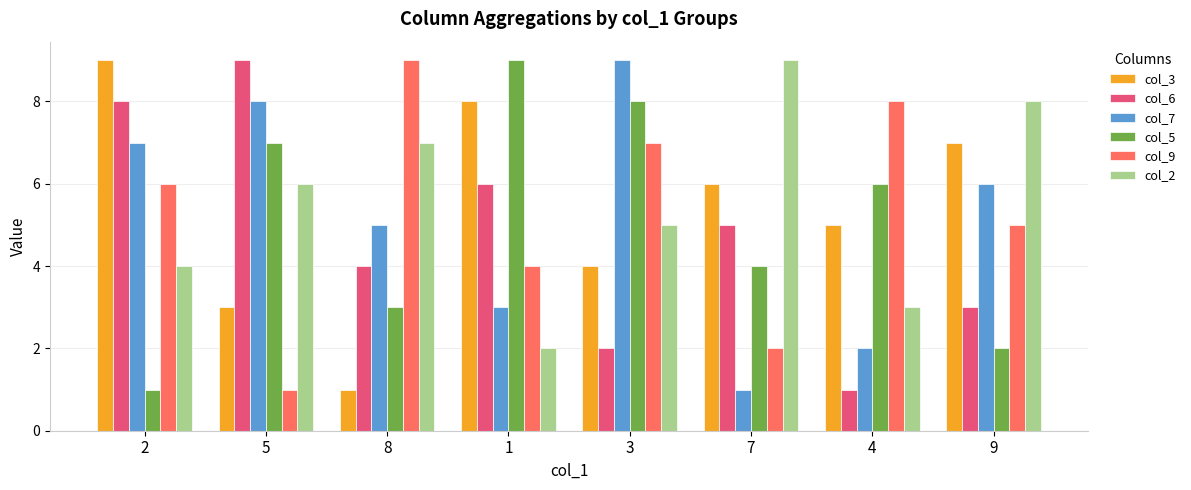

Reading right to left, what are all the values shown in this chart?

col_3: 9=7	4=5	7=6	3=4	1=8	8=1	5=3	2=9
col_6: 9=3	4=1	7=5	3=2	1=6	8=4	5=9	2=8
col_7: 9=6	4=2	7=1	3=9	1=3	8=5	5=8	2=7
col_5: 9=2	4=6	7=4	3=8	1=9	8=3	5=7	2=1
col_9: 9=5	4=8	7=2	3=7	1=4	8=9	5=1	2=6
col_2: 9=8	4=3	7=9	3=5	1=2	8=7	5=6	2=4